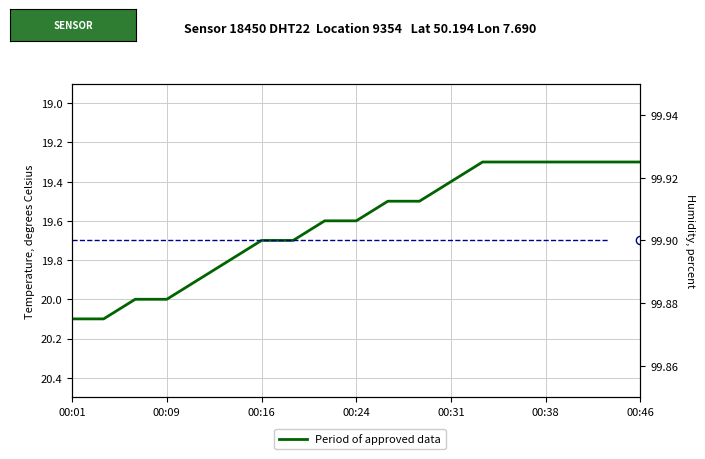

Approximately how many times larger is the value at 00:09 compared to 00:46?

1.0